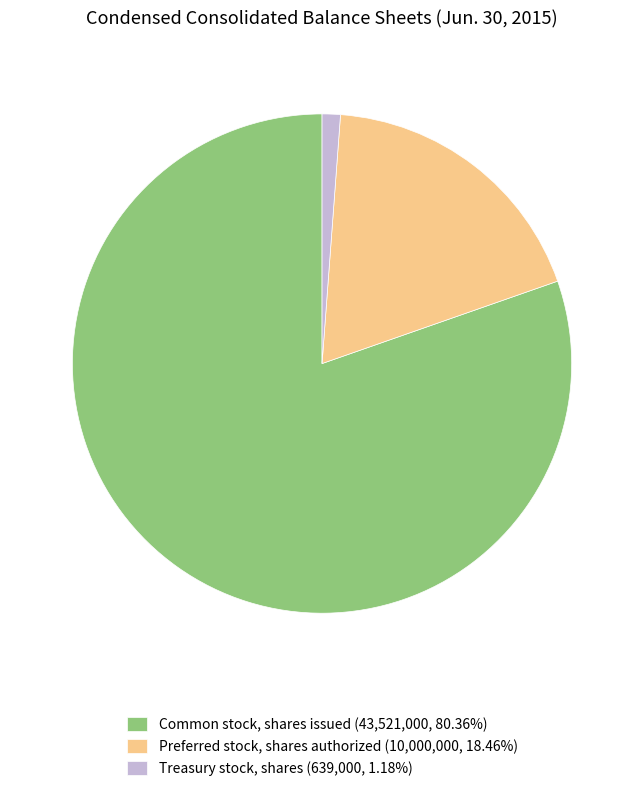

Which slice represents more than half of the pie?

Common stock, shares issued